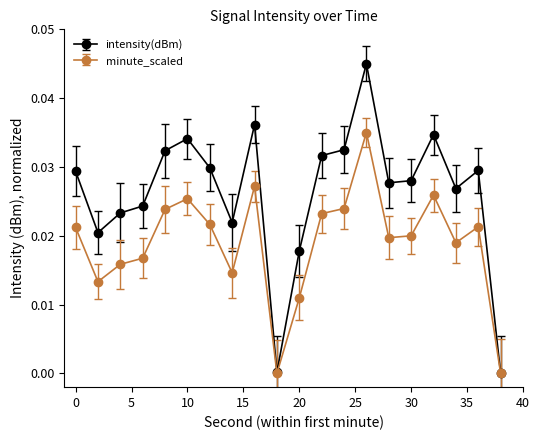

Which series has the largest total across all categories?

intensity(dBm)